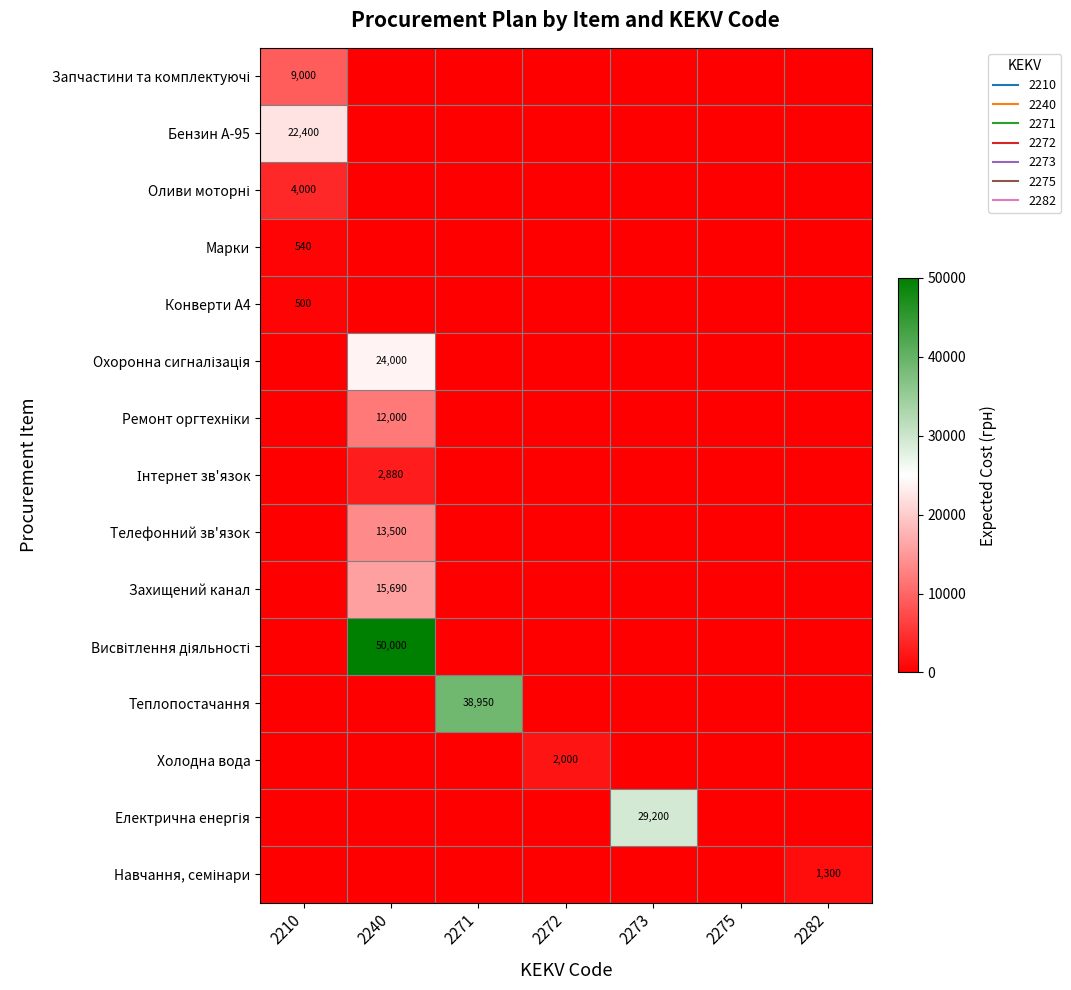

Which has a higher value, 2210 or 2272?

2210